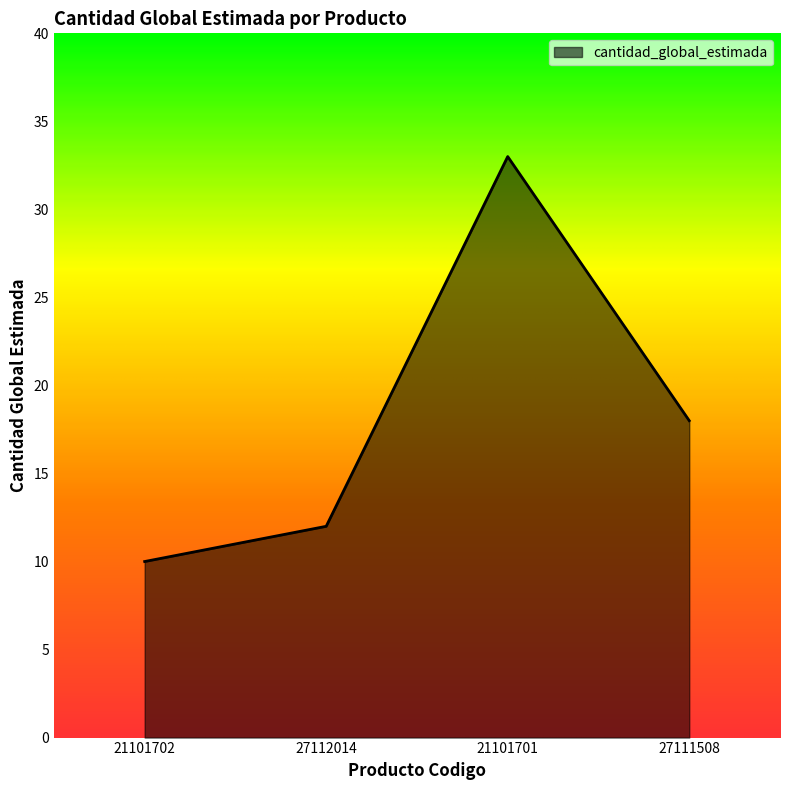

Which has a higher value, 27111508 or 21101702?

27111508